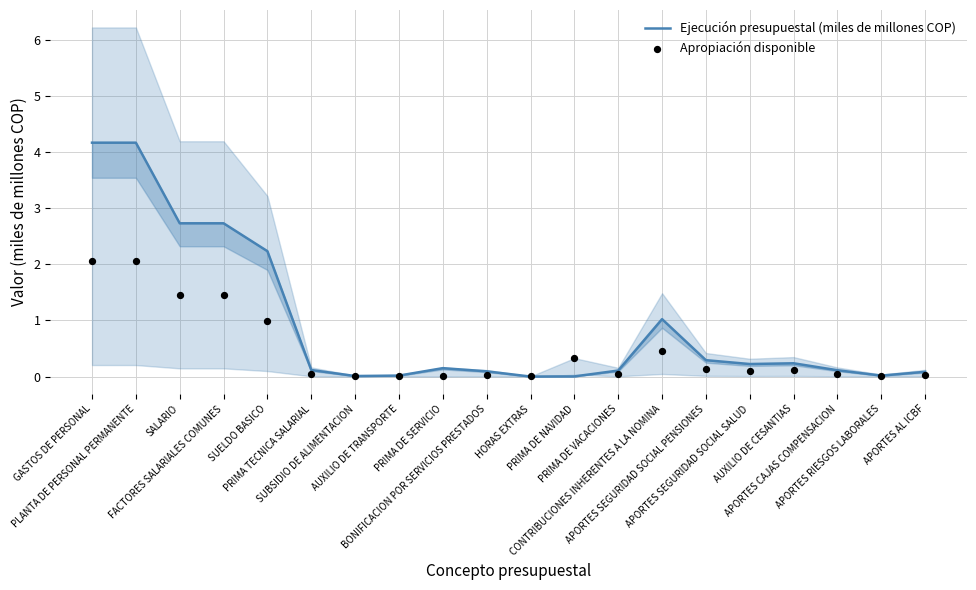

What are all the series names shown in the legend?

Ejecución presupuestal (miles de millones COP), Apropiación disponible